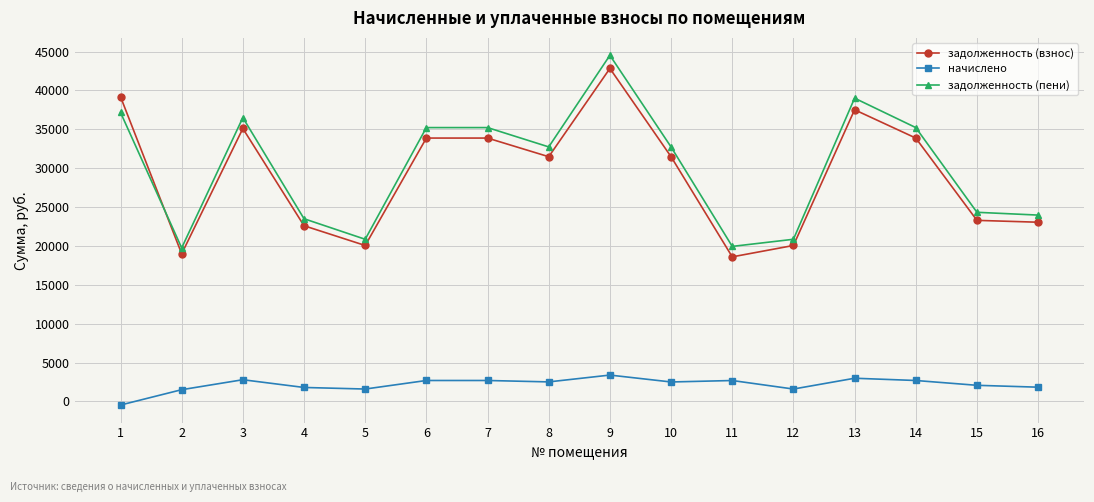

What is the sum of the начислено values at 3 and 13?

5774.8